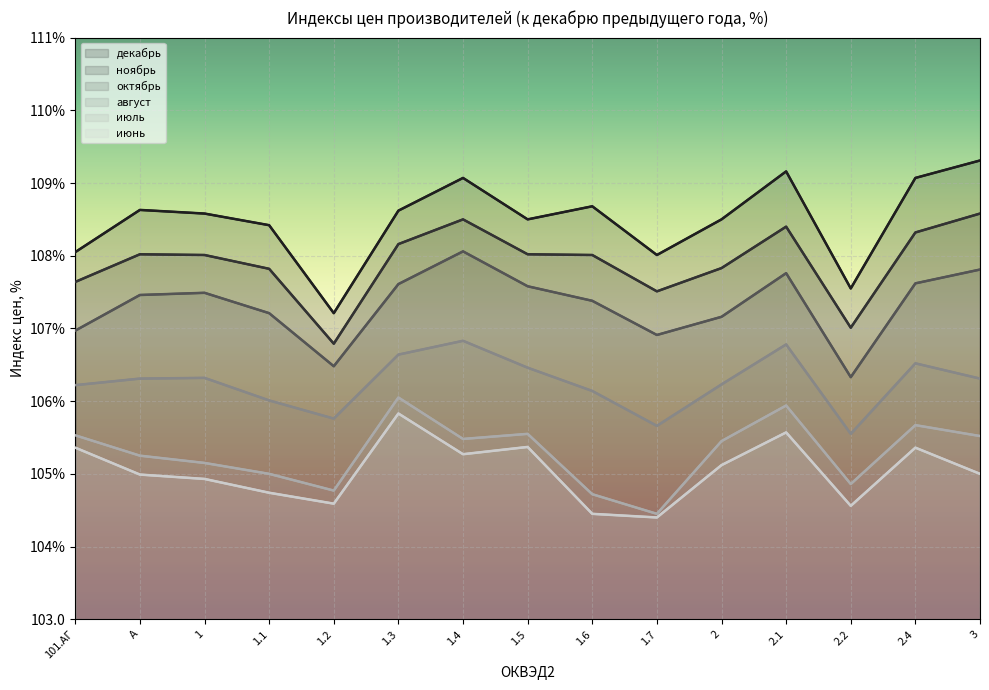

At which category does декабрь reach its first local peak?

A